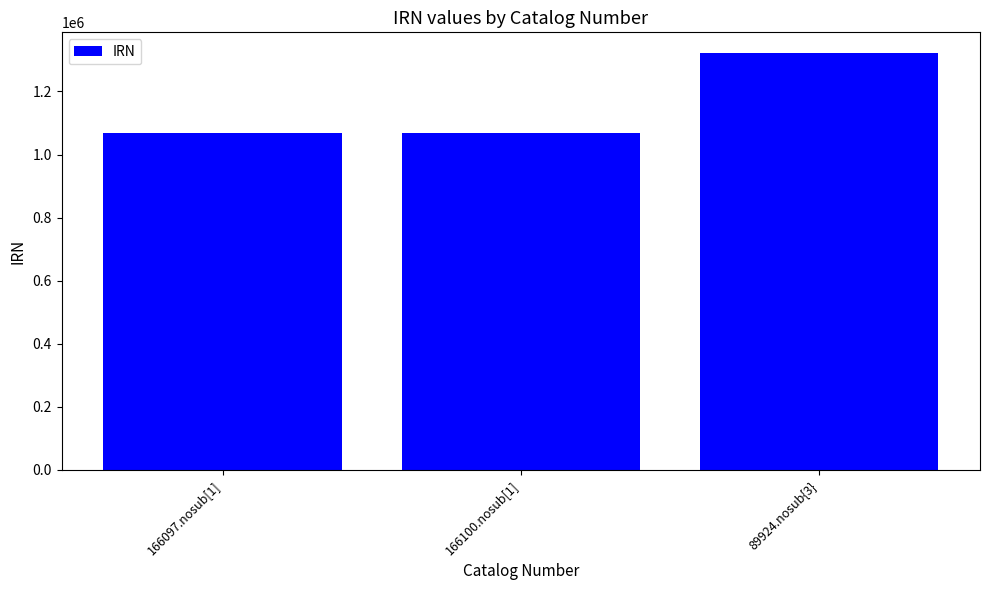

What is the greatest value displayed?

1321335